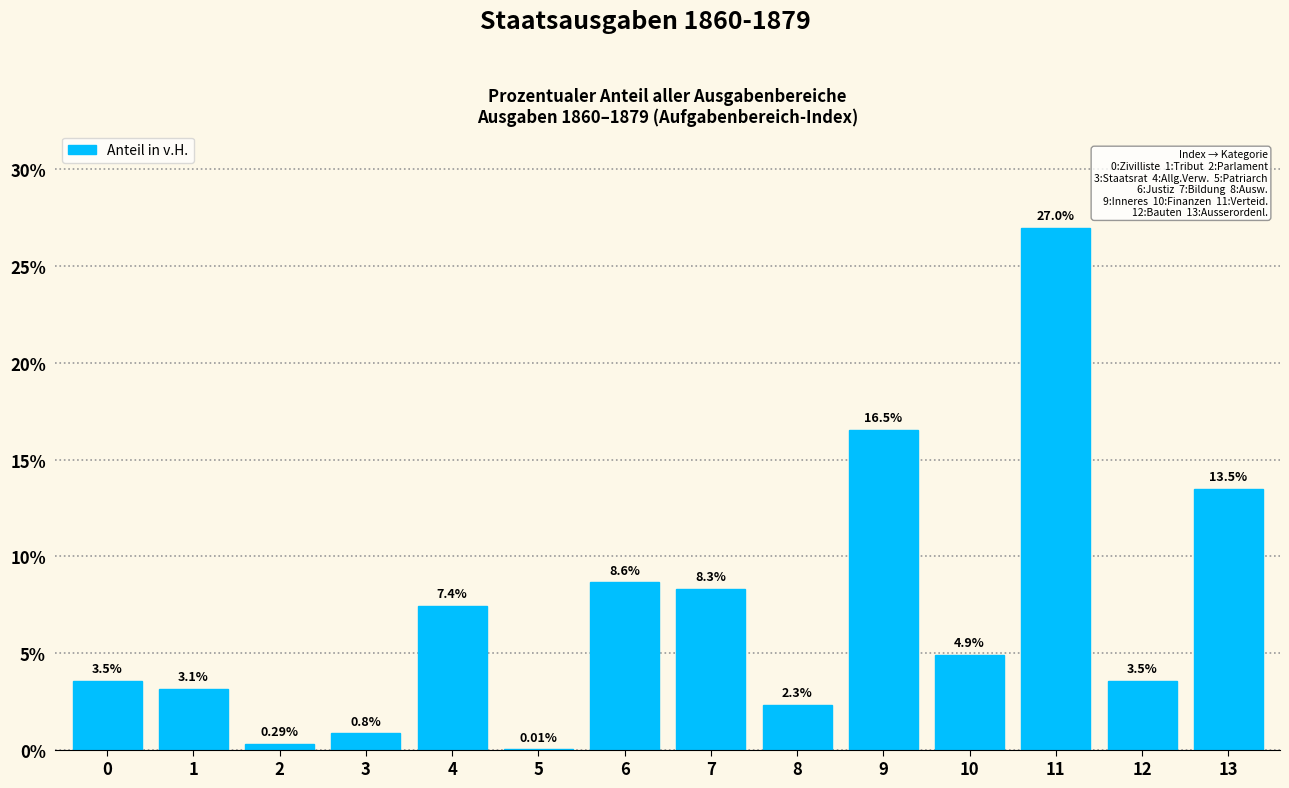

Which has a higher value, 8 or 13?

13